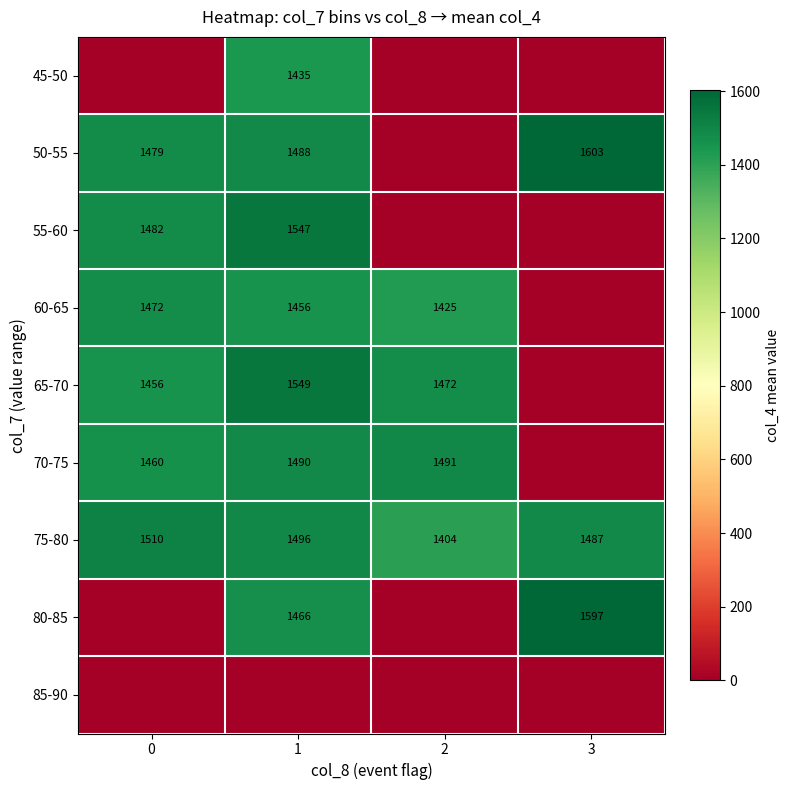

Which category has the highest value across all series?

3